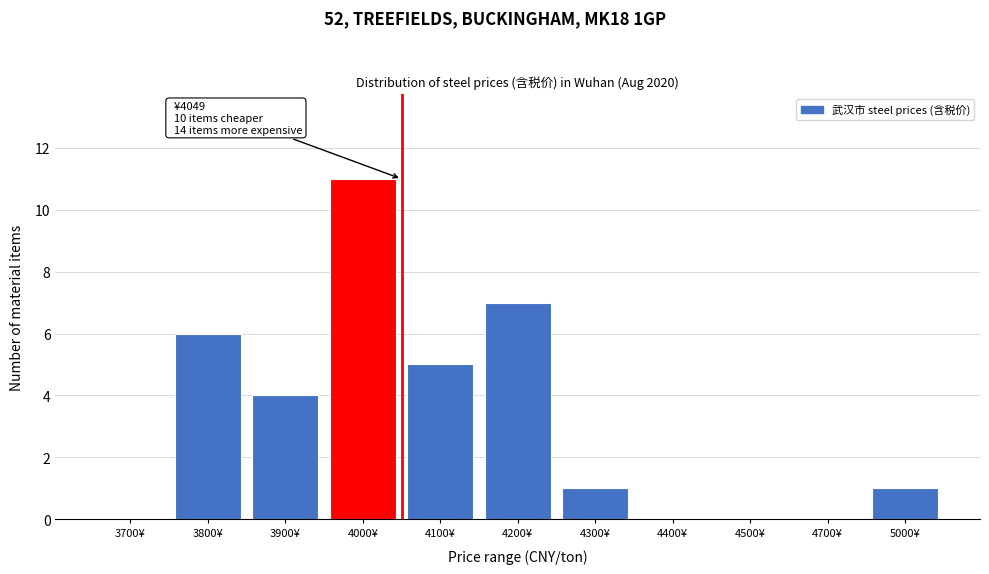

Reading left to right, what are all the values shown in this chart?

3700¥=0	3800¥=6	3900¥=4	4000¥=11	4100¥=5	4200¥=7	4300¥=1	4400¥=0	4500¥=0	4700¥=0	5000¥=1